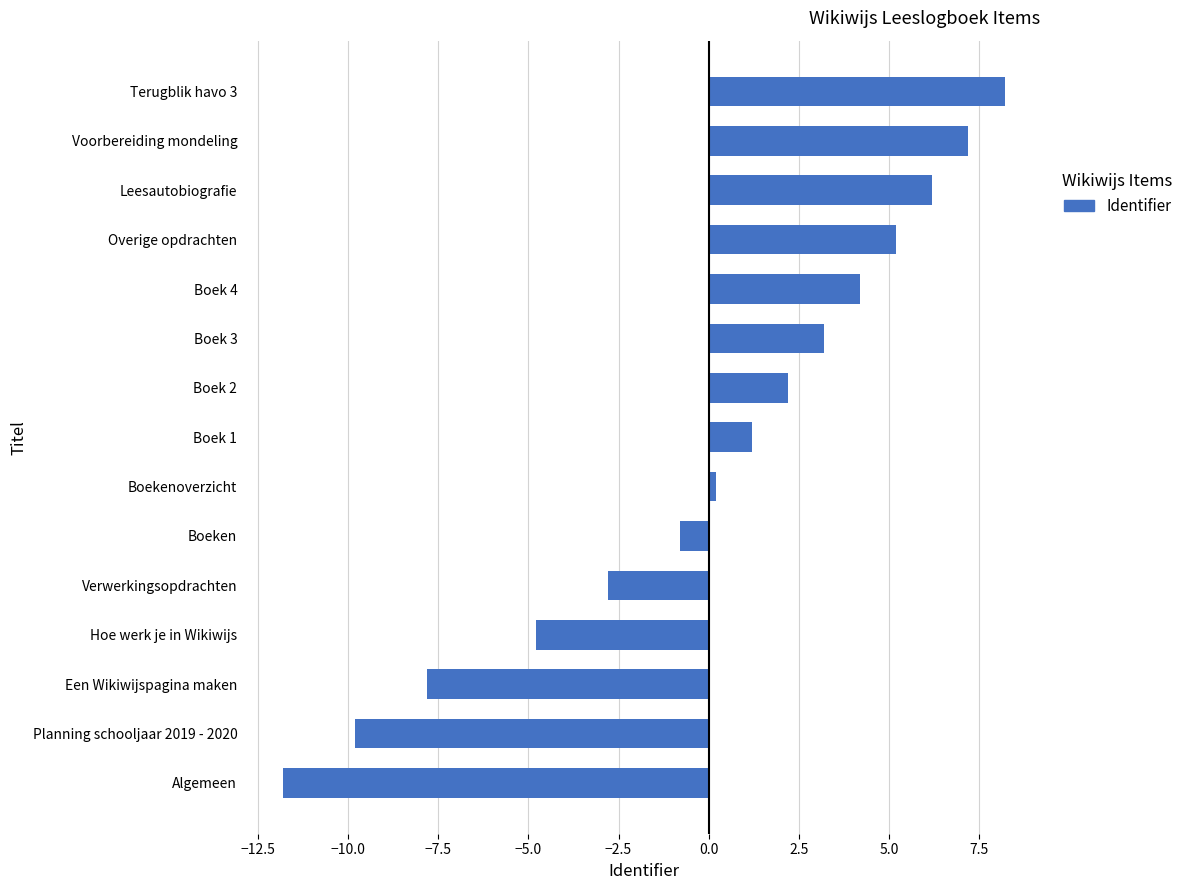

Read the value at Een Wikiwijspagina maken.

-7.8